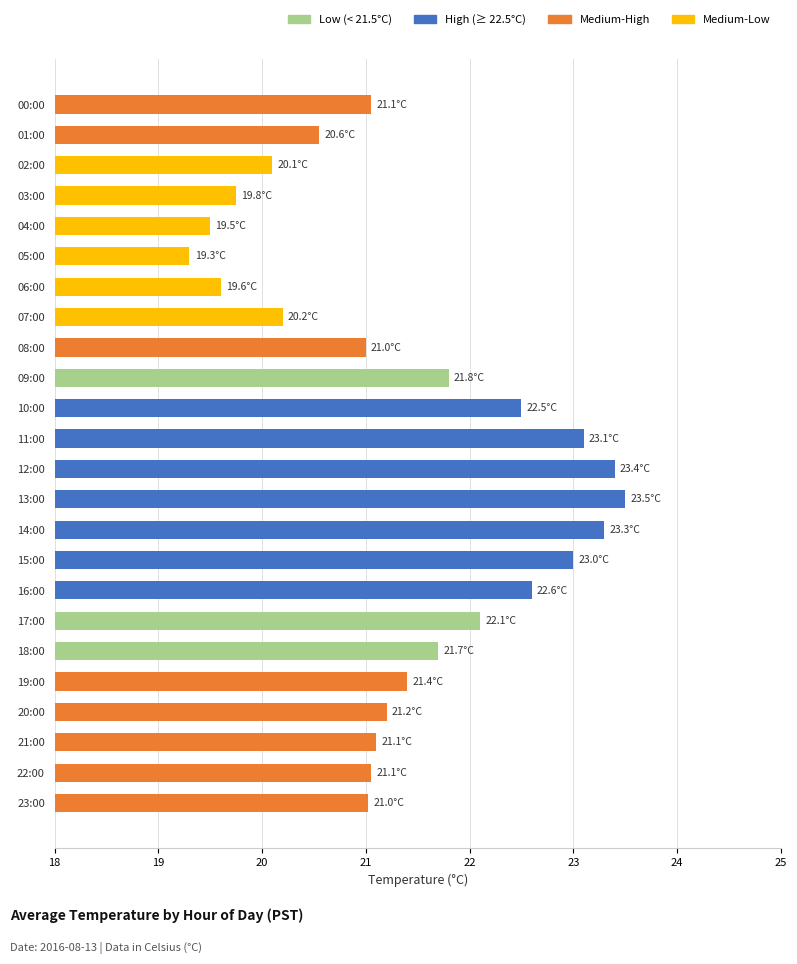

What is the difference between the maximum and minimum values?

4.2